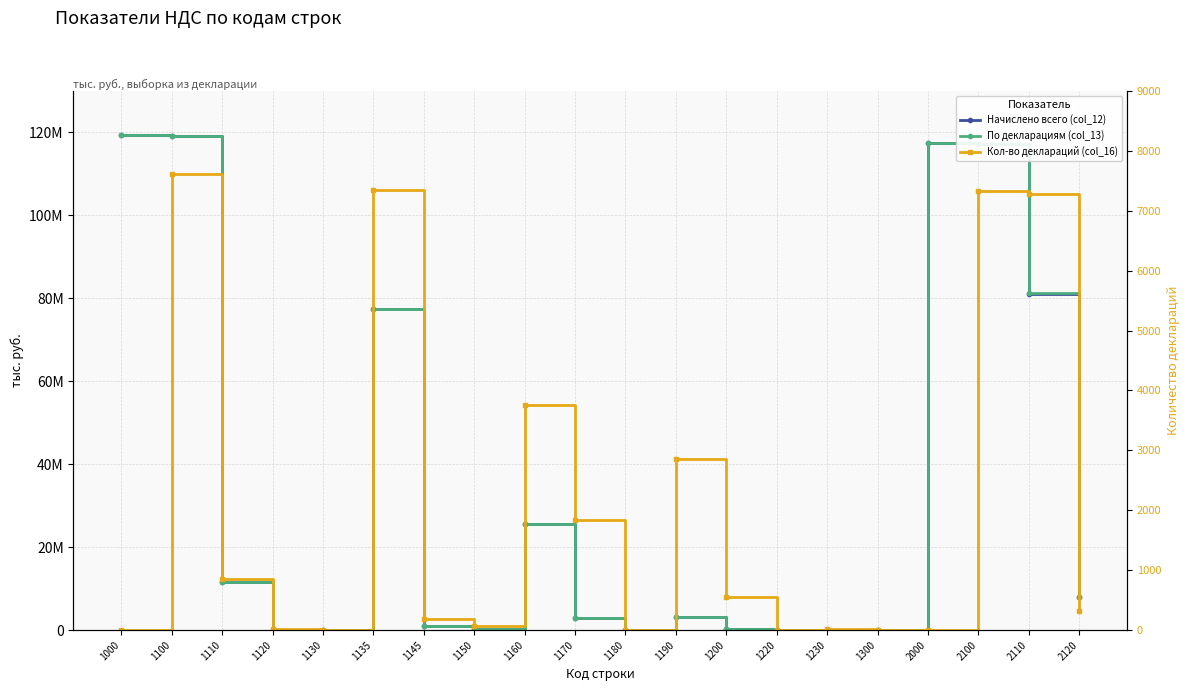

At which label is Начислено всего (col_12) closest to 59725395?

1135